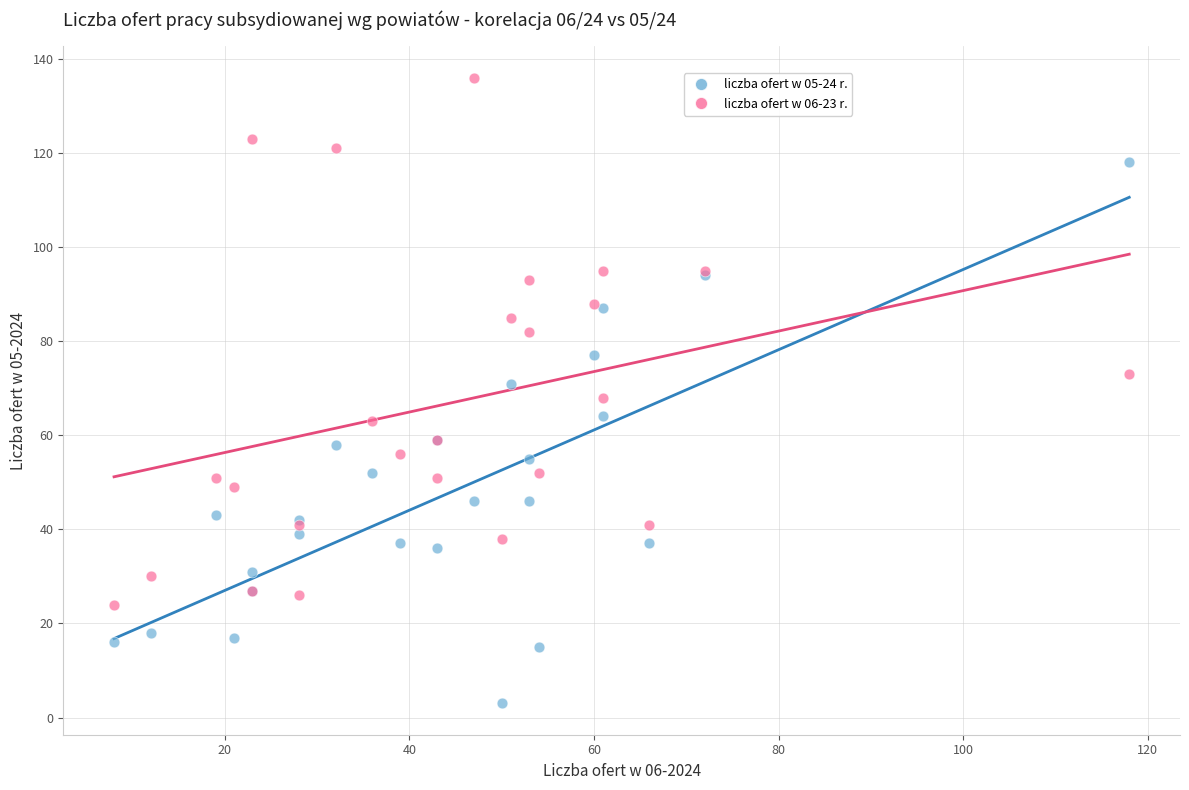

Which series has the widest spread of Y values?

liczba ofert w 05-24 r.